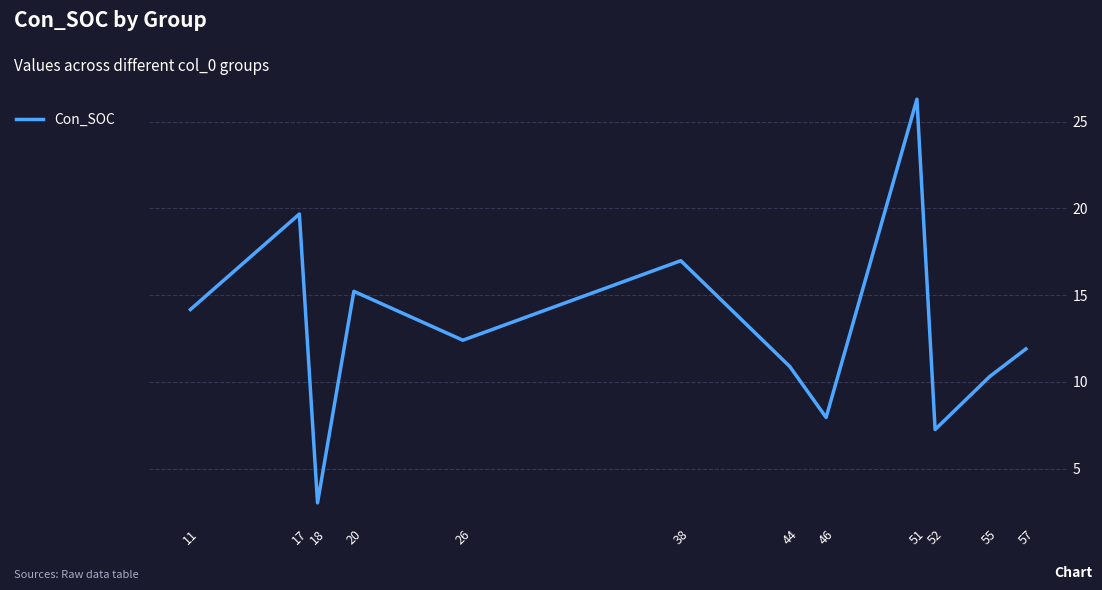

What is the sum of all values?

156.1